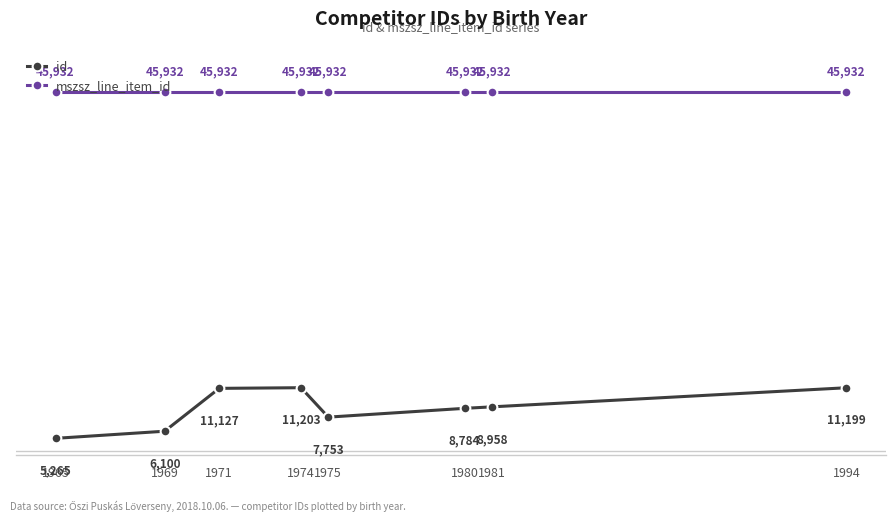

What is the sum of the id values at 1994 and 1969?

17299